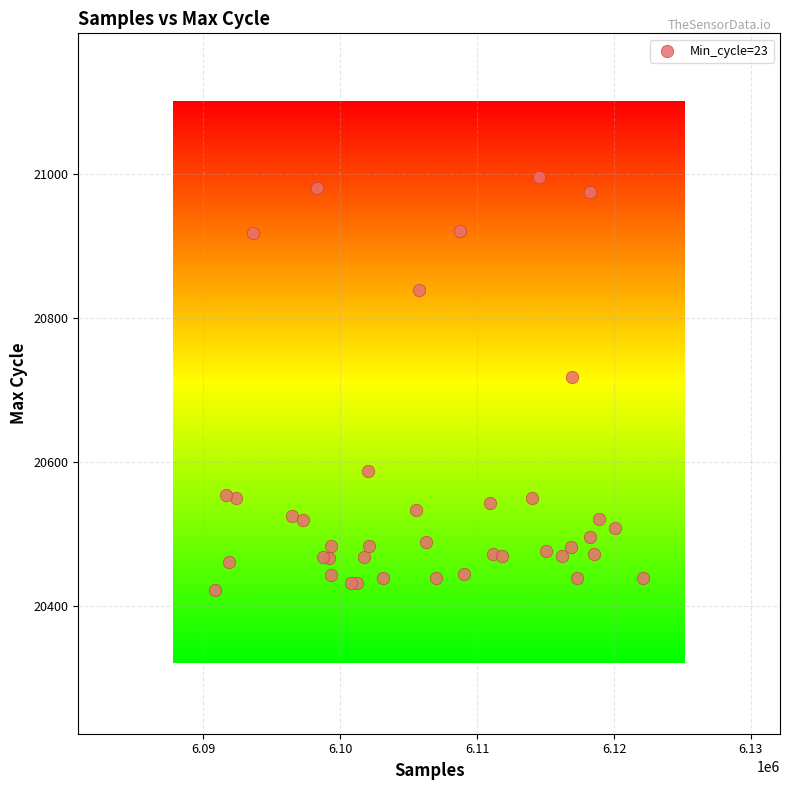

What Y value in the scatter plot is closest to 20708?

20718